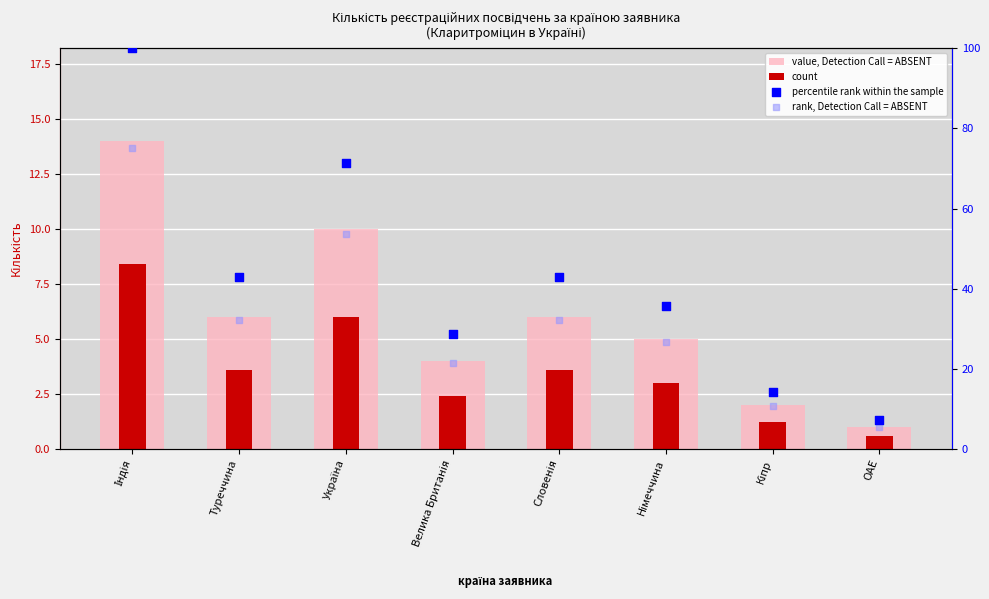

Which series has the widest spread of Y values?

percentile rank within the sample